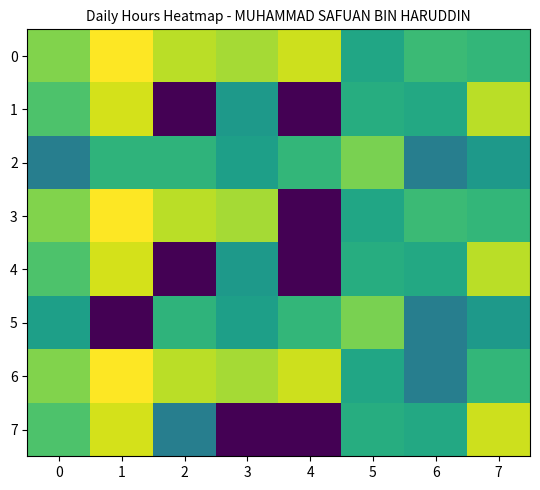

Count the number of categories in the chart.

8